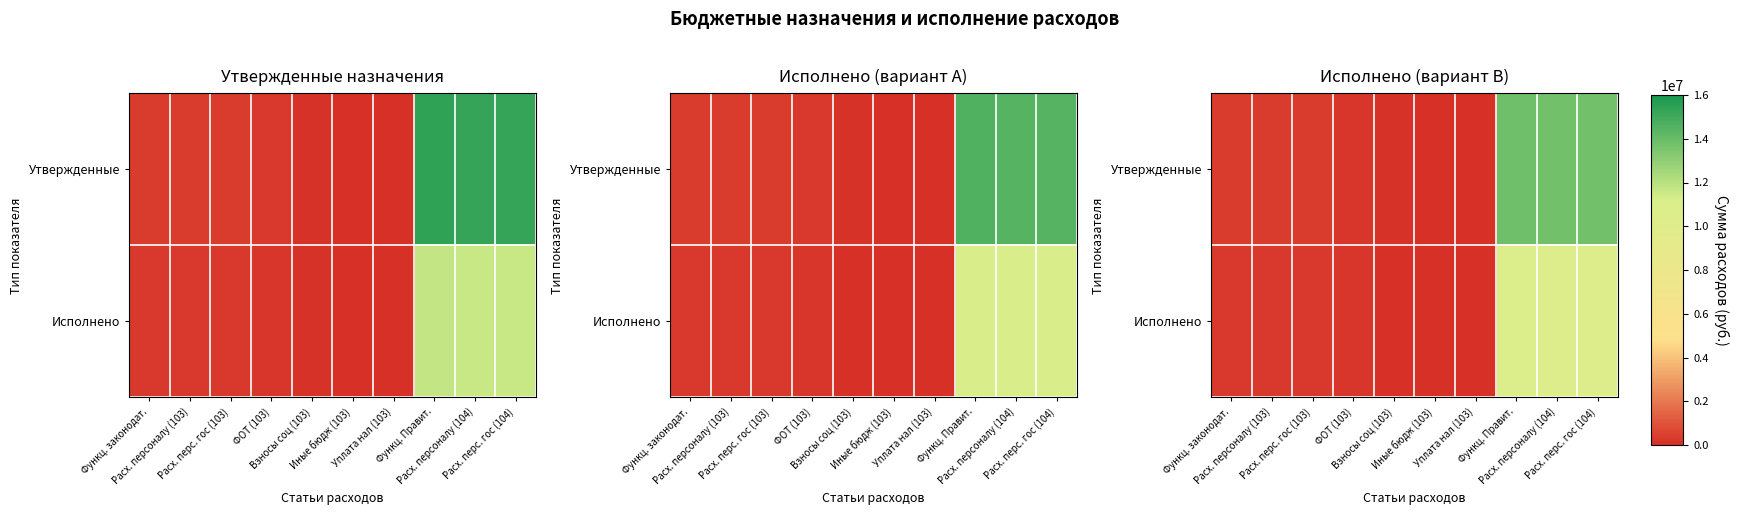

True or false: Утвержденные has a value of 327375.0 at Расх. персоналу (103).

True